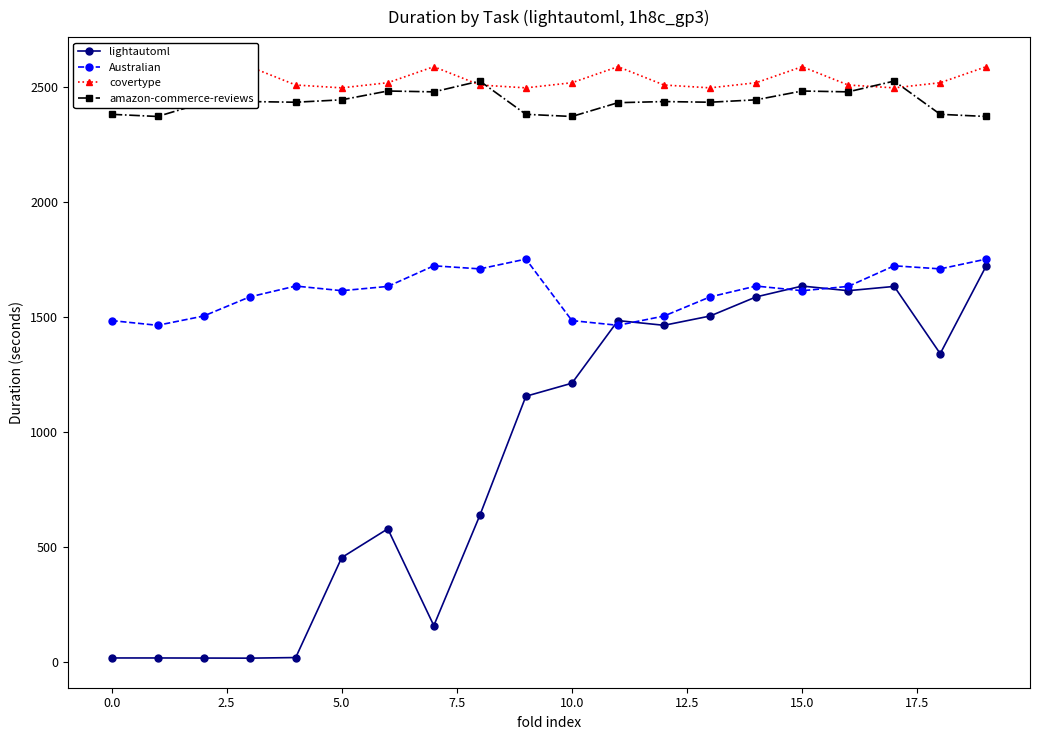

The value of Australian at 0.0 is 2593.8. True or false?

False